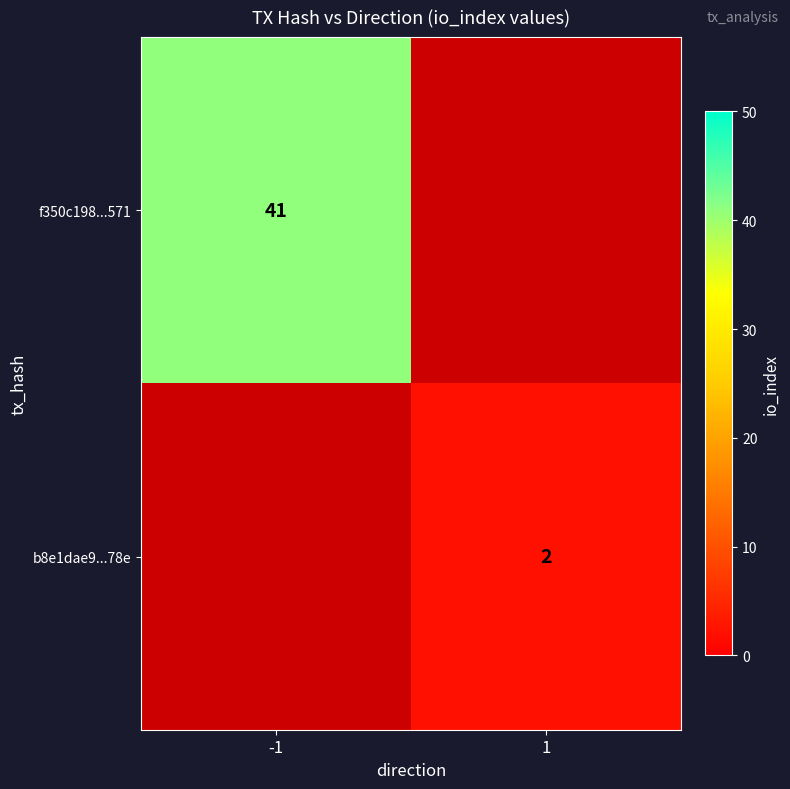

How many distinct data groups are displayed?

2